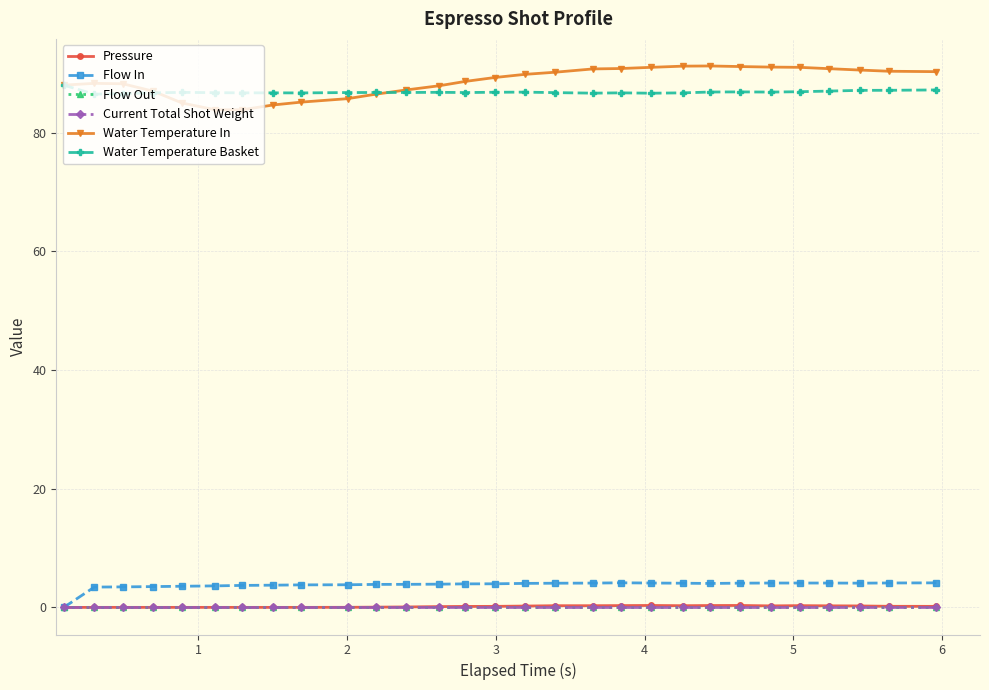

True or false: Water Temperature Basket and Flow In cross at least once.

False